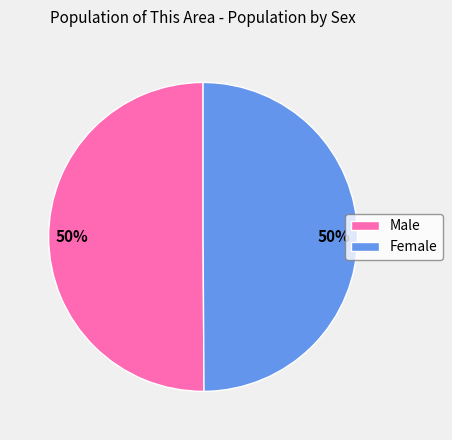

Combined, do Female and Male account for over 50%?

Yes